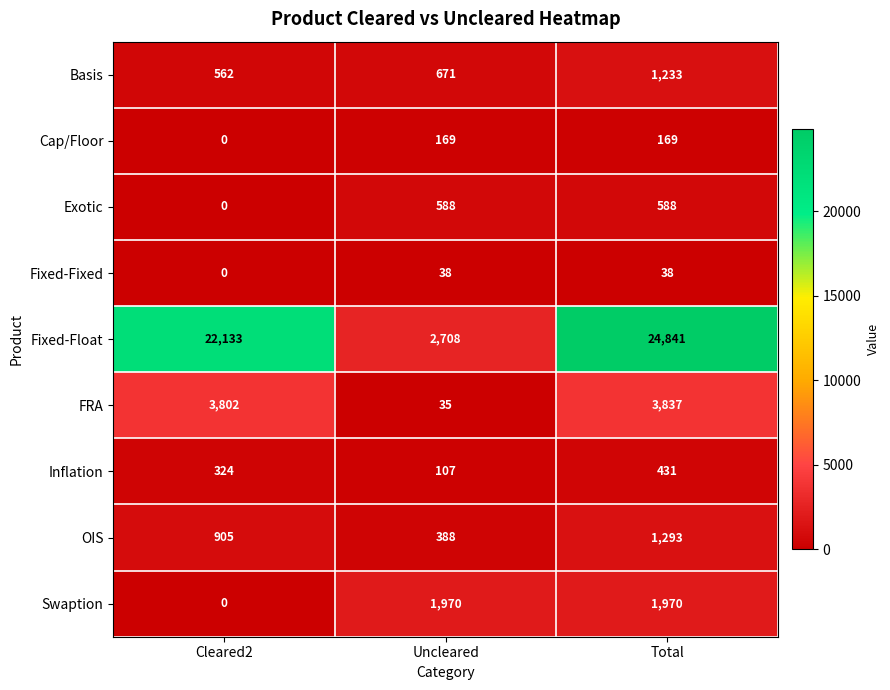

The Inflation series shows 107 at Uncleared. True or false?

True